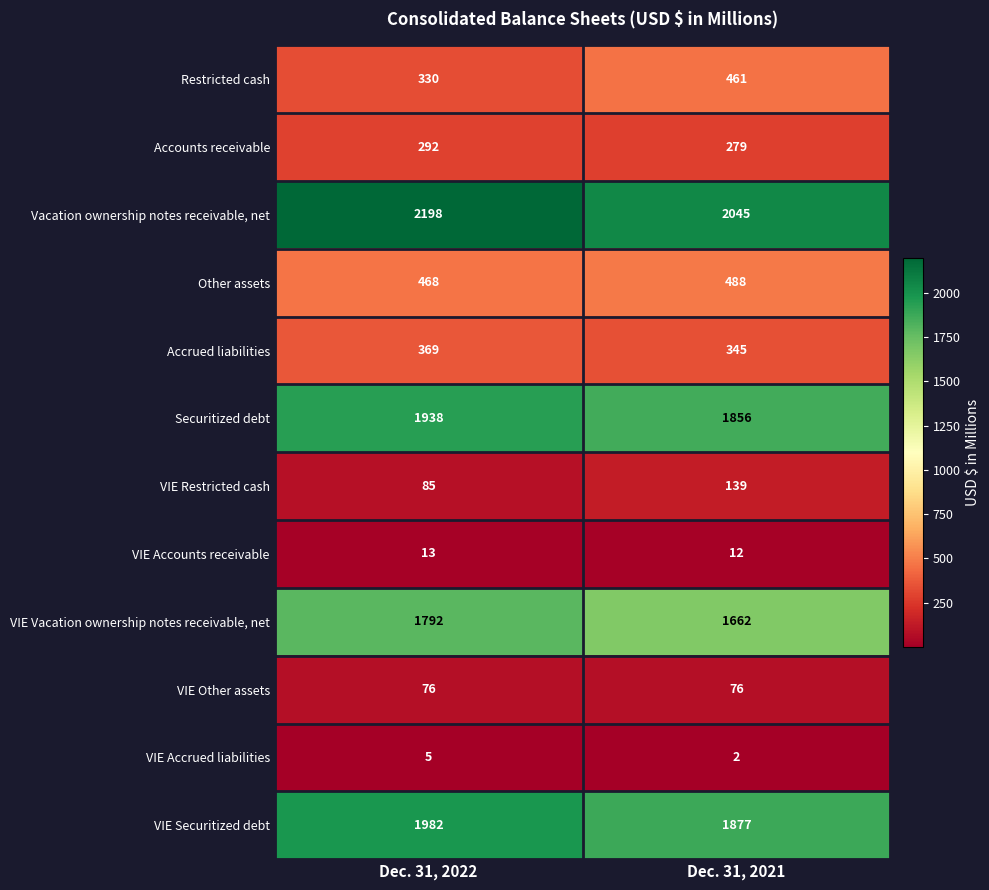

What is the minimum value shown in the chart?

2